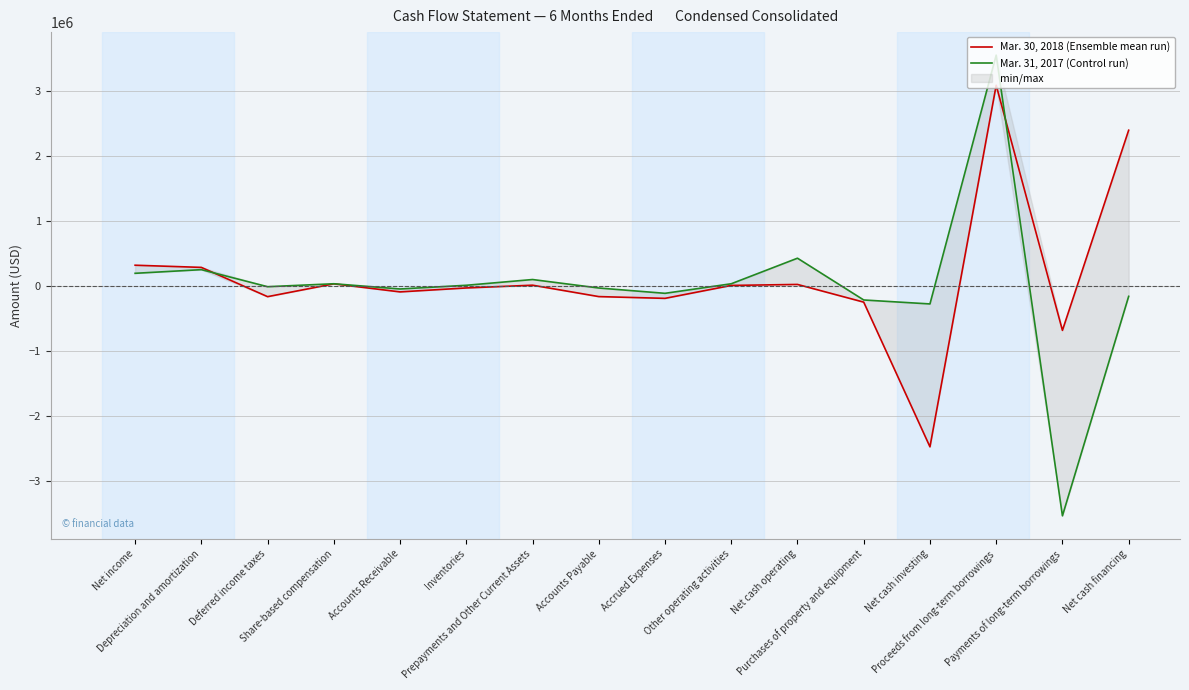

In Mar. 30, 2018 (Ensemble mean run), how many points are lower than both neighbors (excluding endpoints)?

5